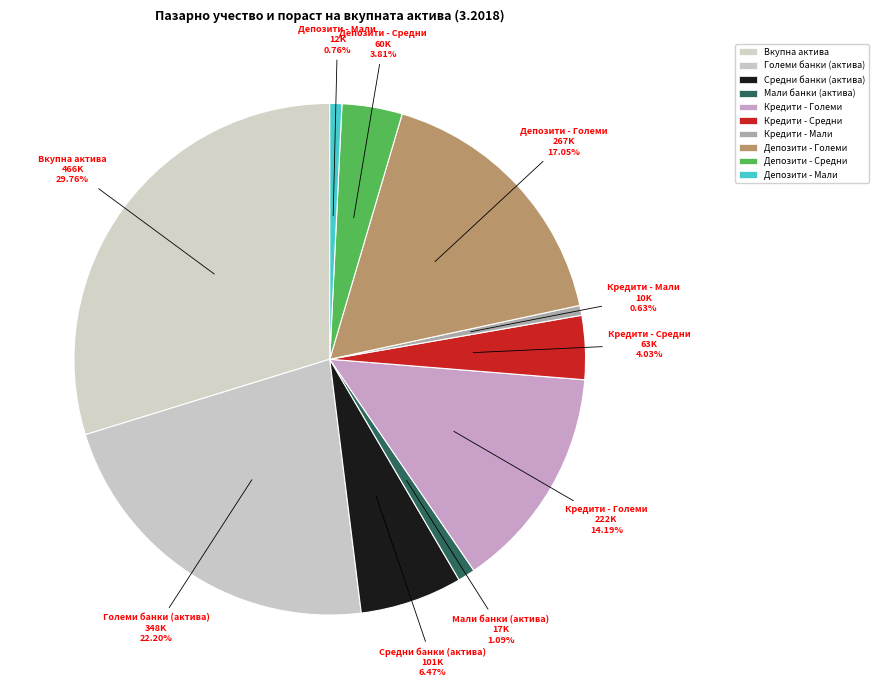

Does Депозити - Мали account for over 50% of the chart?

No